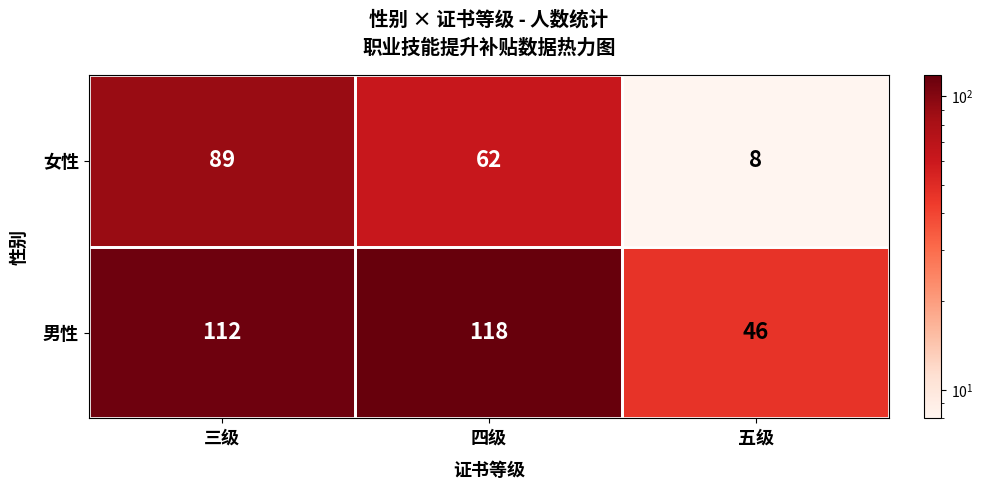

What is the sum of the 男性 values at 五级 and 四级?

164